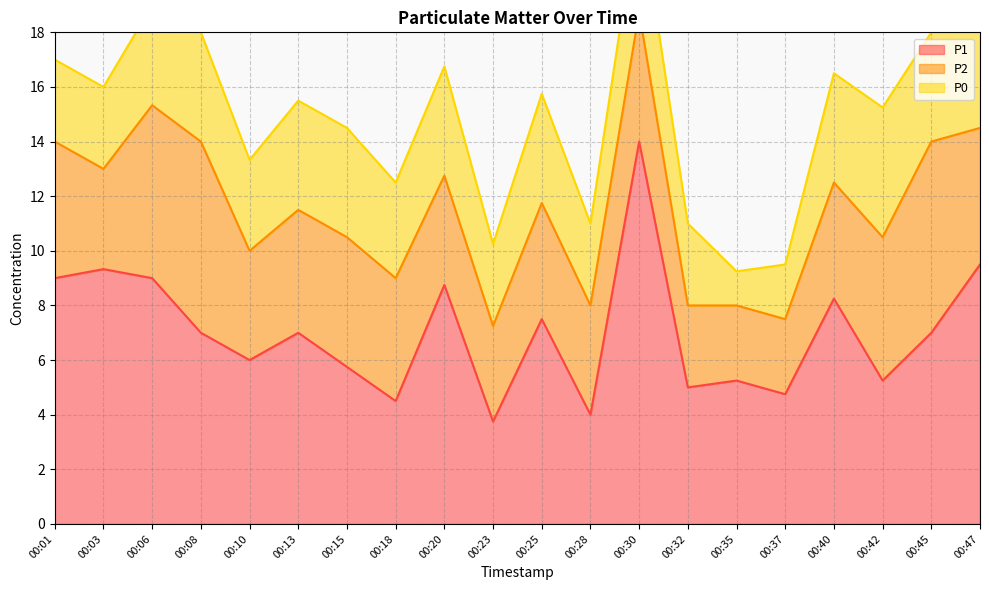

Rank the series by their maximum value, from lowest to highest.

P0, P2, P1